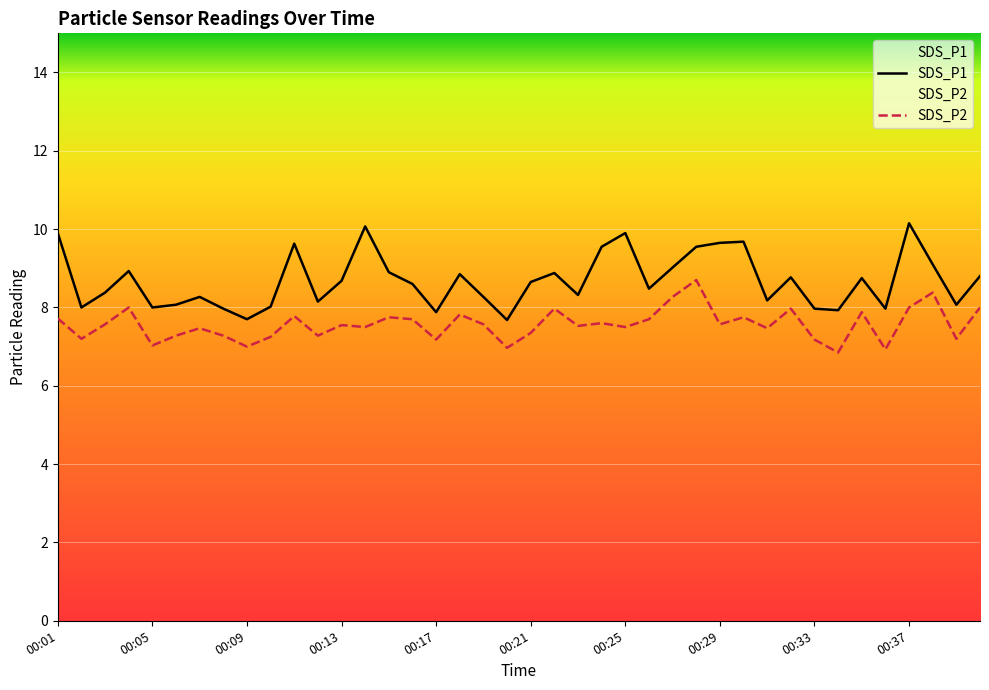

How many values in the SDS_P1 series exceed 8?

31